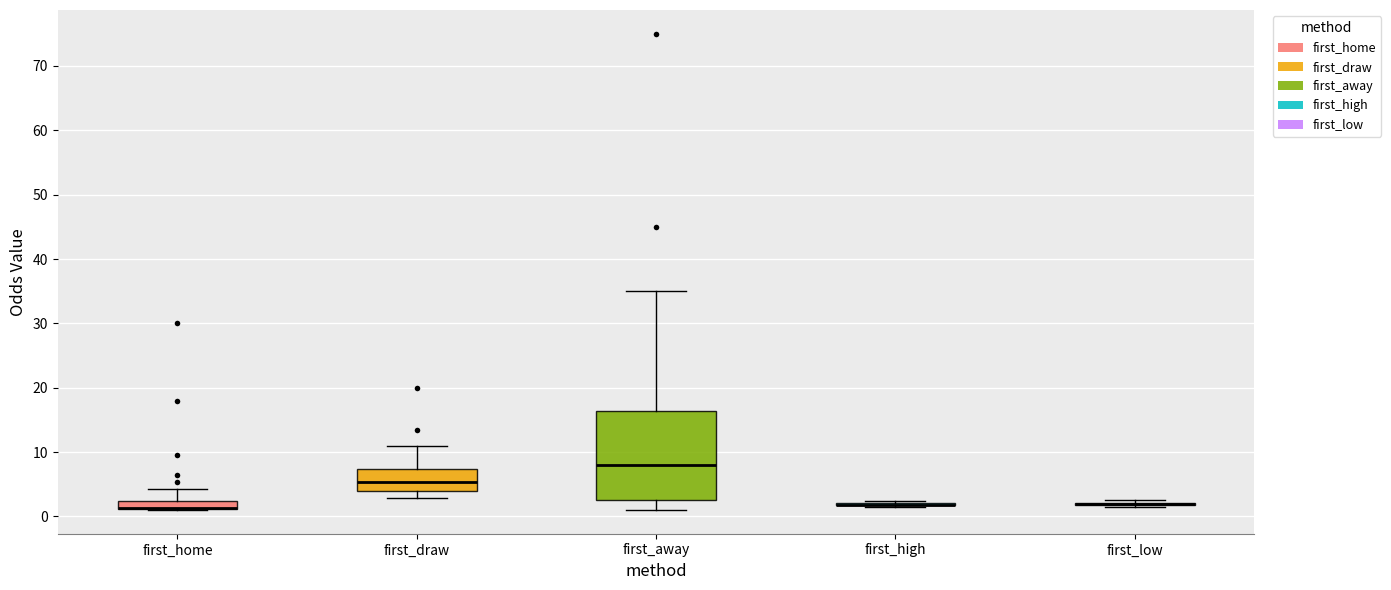

Comparing the boxes themselves (not the whiskers), which one is the tallest?

first_away